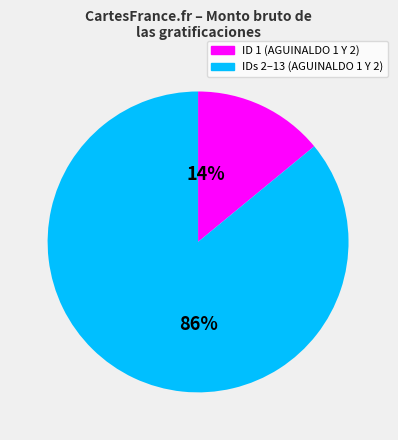

Is there any slice that represents more than half of the pie?

Yes